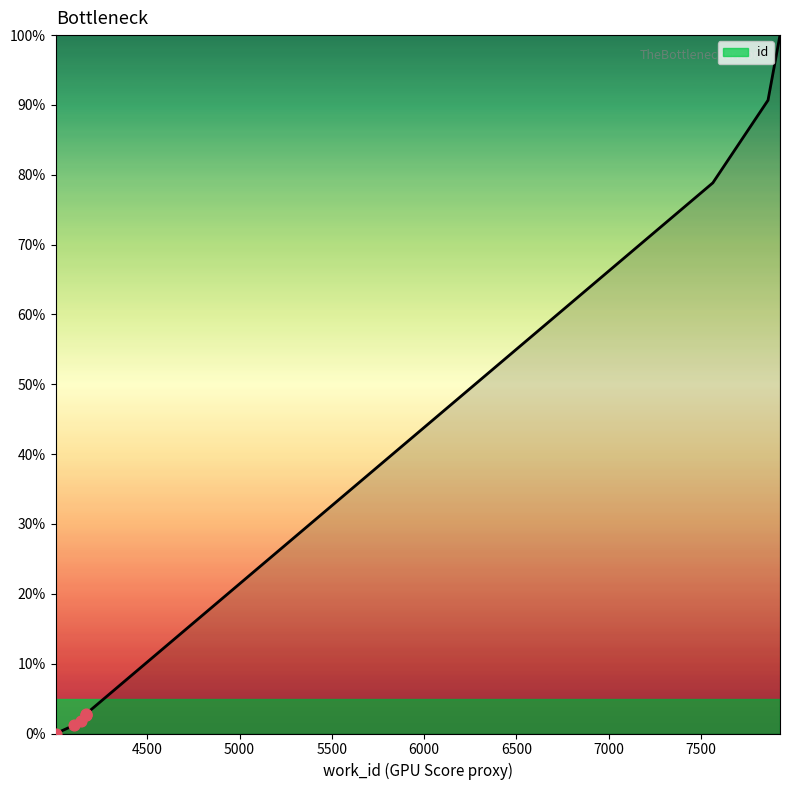

What is the change in value from 4102 to 4167?

+1.5